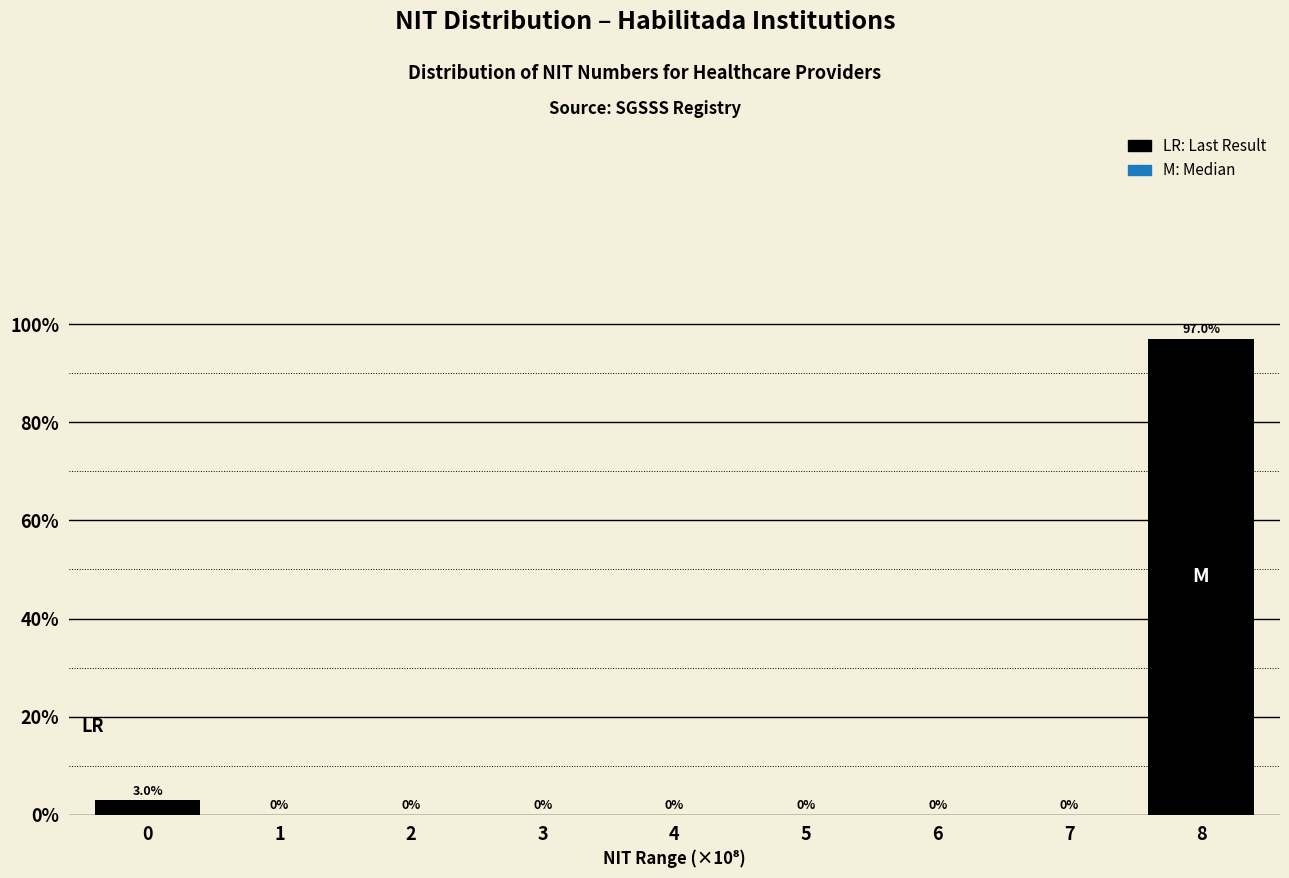

Reading right to left, what are all the values shown in this chart?

8=97.0	7=0.0	6=0.0	5=0.0	4=0.0	3=0.0	2=0.0	1=0.0	0=3.0